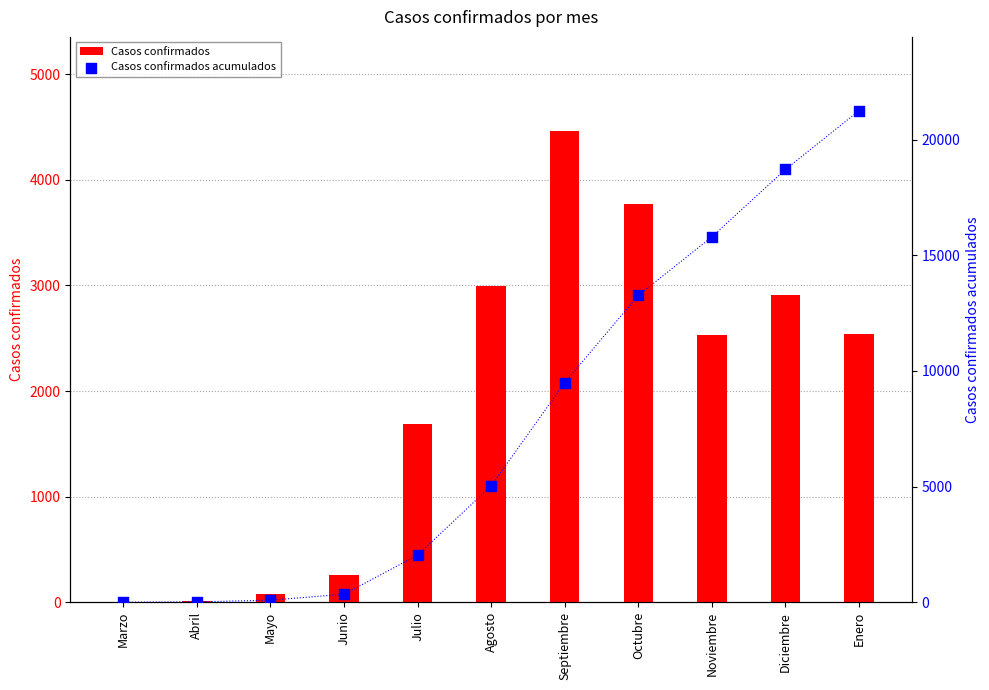

Which series reaches the maximum Y coordinate?

Casos confirmados acumulados